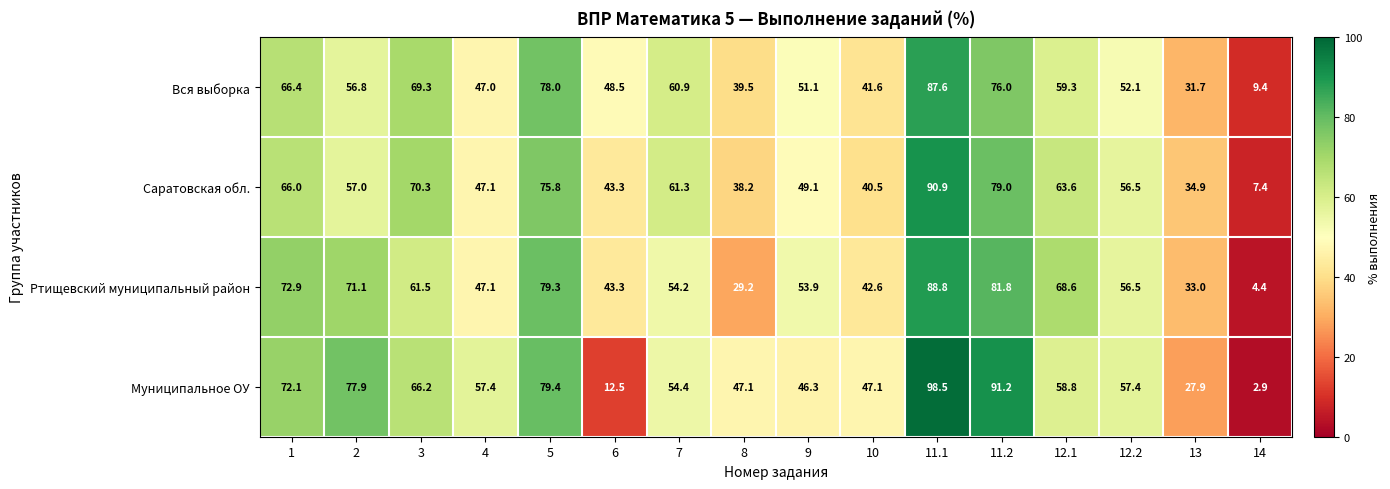

The Ртищевский муниципальный район series shows 56.7 at 11.2. True or false?

False